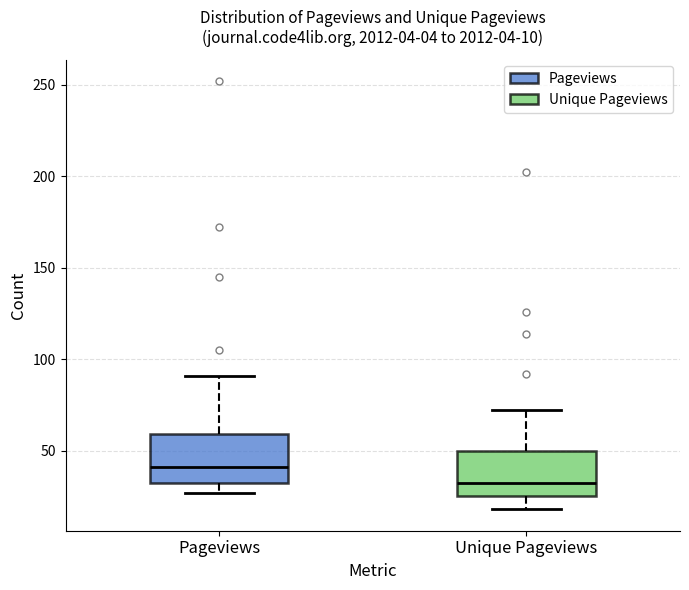

Which box has the highest median line?

Pageviews